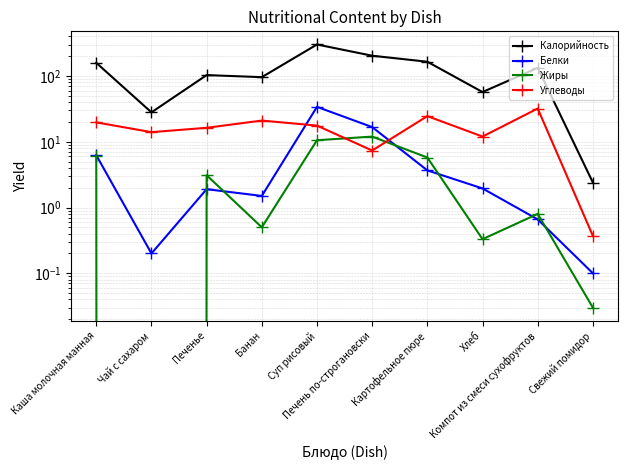

What is the difference between the Белки values at Свежий помидор and Печень по-строгановски?

16.6